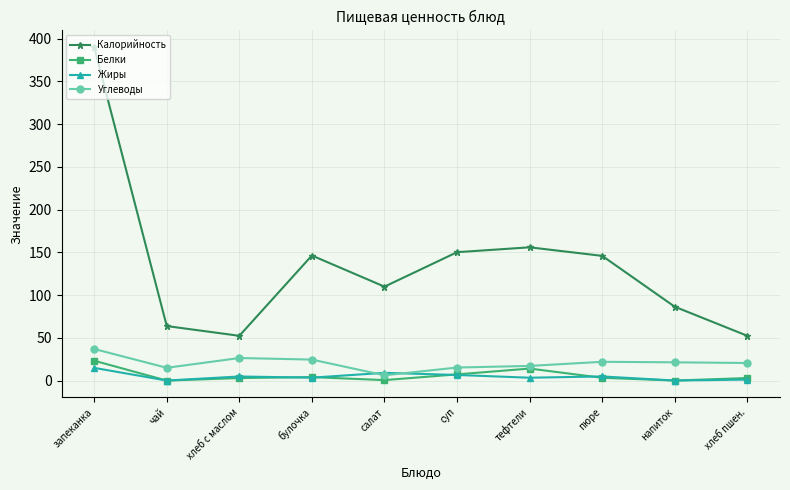

True or false: Калорийность and Жиры intersect in this chart.

False